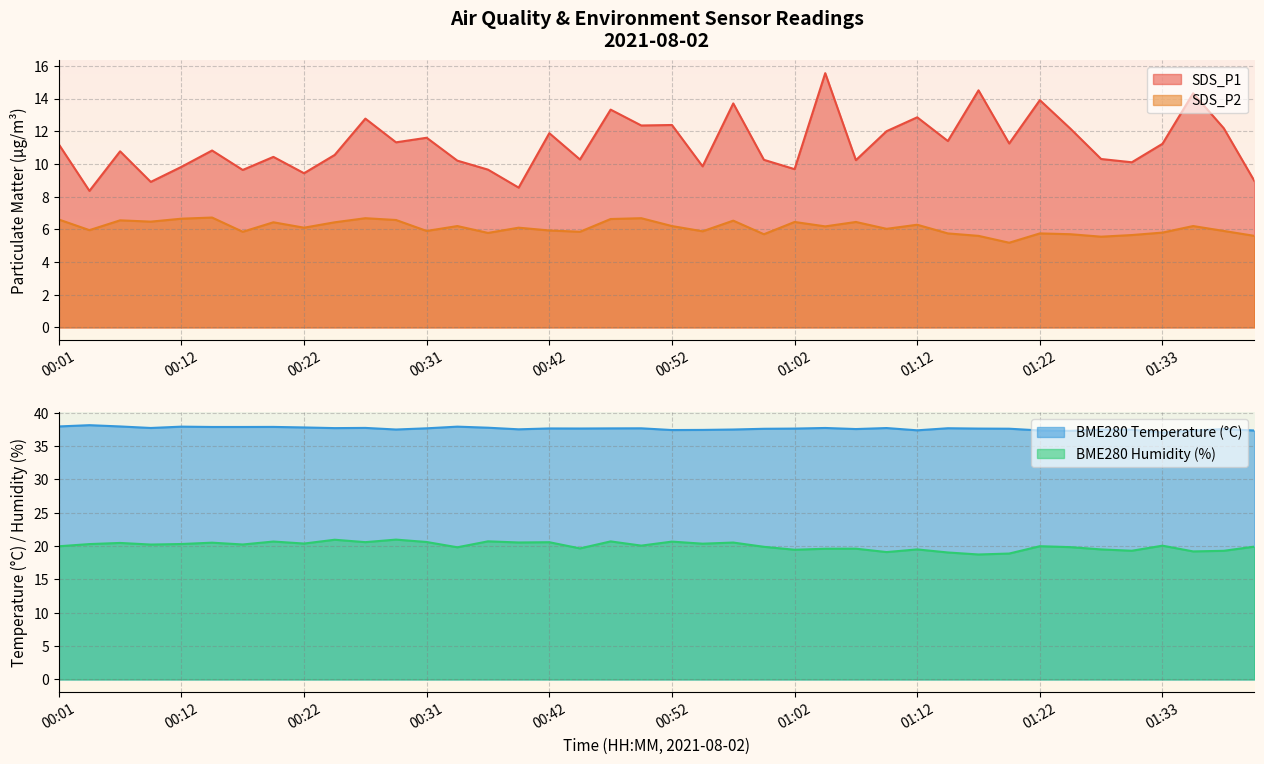

Is it true that SDS_P1 equals 9.4 at 00:22?

True